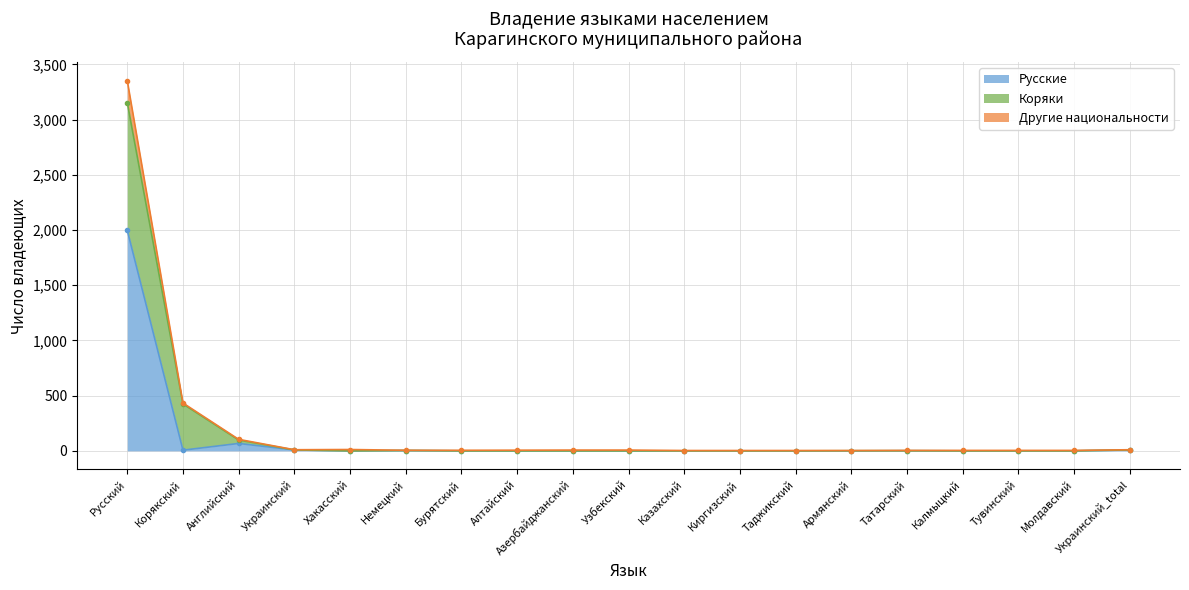

True or false: Русские has a value of 0 at Хакасский.

True